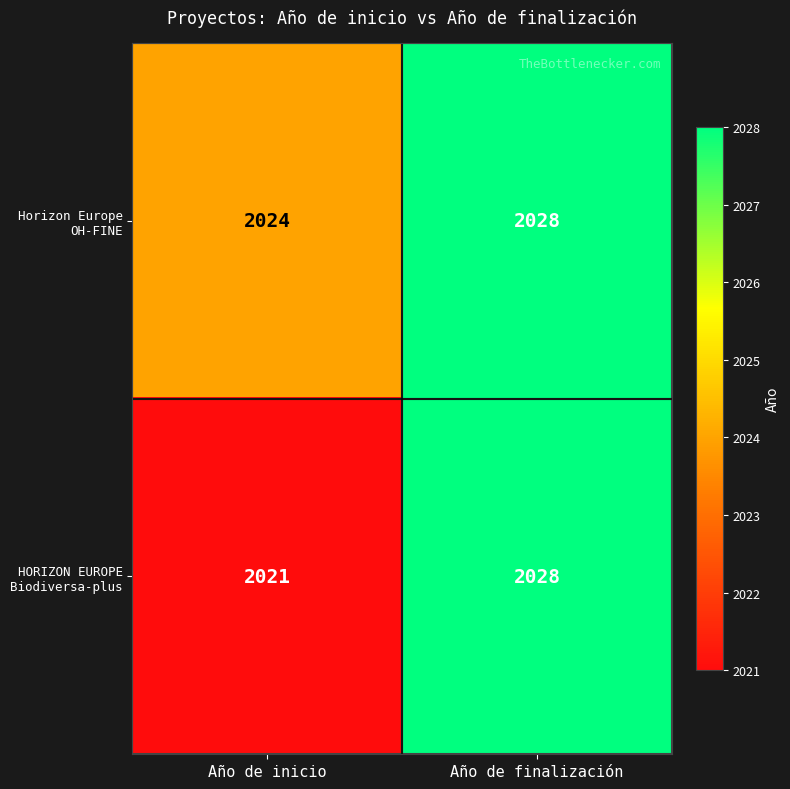

Which series changed the most between Año de inicio and Año de finalización?

HORIZON EUROPE Biodiversa-plus